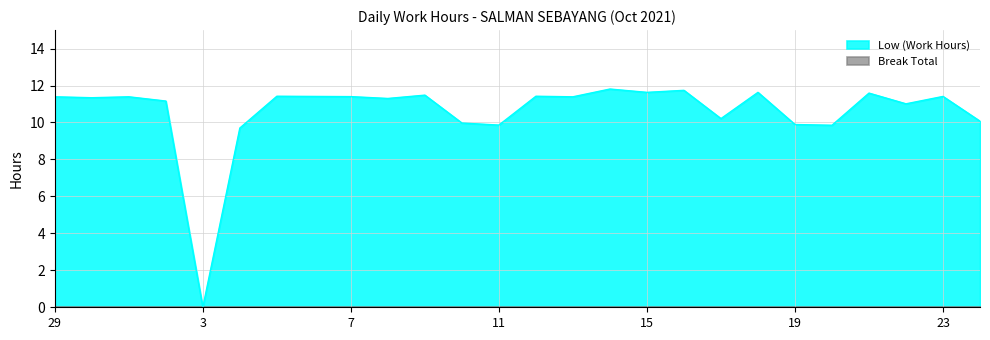

How many positive values are there?

25